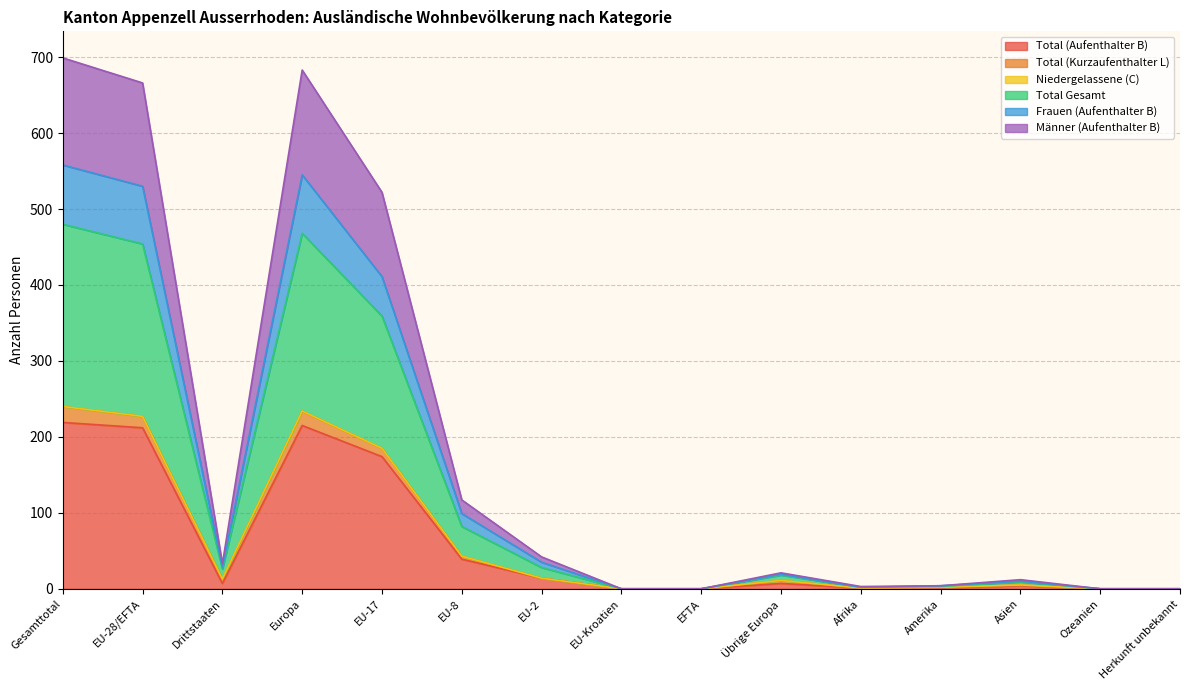

The Total (Aufenthalter B) series shows 7 at EU-2. True or false?

False